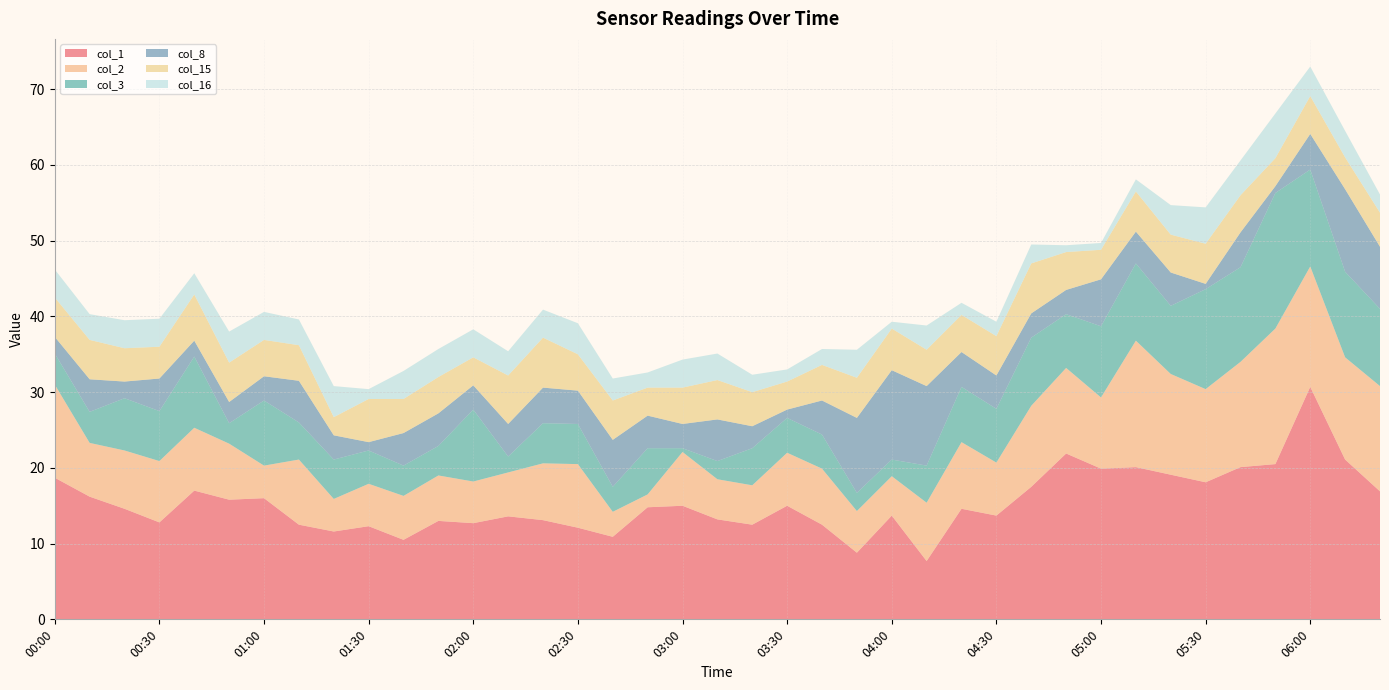

Reading left to right, what are all the values shown in this chart?

col_1: 00:00=18.7	00:10=16.2	00:20=14.6	00:30=12.8	00:40=17.0	00:50=15.8	01:00=16.0	01:10=12.5	01:20=11.6	01:30=12.3	01:40=10.5	01:50=13.0	02:00=12.7	02:10=13.6	02:20=13.1	02:30=12.1	02:40=10.9	02:50=14.8	03:00=15.0	03:10=13.2	03:20=12.5	03:30=15.0	03:40=12.5	03:50=8.8	04:00=13.7	04:10=7.7	04:20=14.6	04:30=13.7	04:40=17.5	04:50=21.9	05:00=19.9	05:10=20.1	05:20=19.1	05:30=18.1	05:40=20.1	05:50=20.5	06:00=30.7	06:10=21.1	06:20=16.9
col_2: 00:00=12.3	00:10=7.1	00:20=7.7	00:30=8.1	00:40=8.3	00:50=7.4	01:00=4.3	01:10=8.6	01:20=4.3	01:30=5.6	01:40=5.8	01:50=6.0	02:00=5.5	02:10=5.8	02:20=7.5	02:30=8.4	02:40=3.3	02:50=1.7	03:00=7.1	03:10=5.3	03:20=5.2	03:30=7.0	03:40=7.4	03:50=5.5	04:00=5.2	04:10=7.7	04:20=8.8	04:30=7.0	04:40=10.7	04:50=11.3	05:00=9.4	05:10=16.7	05:20=13.3	05:30=12.3	05:40=13.9	05:50=17.9	06:00=15.9	06:10=13.5	06:20=13.9
col_3: 00:00=4.1	00:10=4.1	00:20=6.9	00:30=6.6	00:40=9.4	00:50=2.7	01:00=8.6	01:10=4.9	01:20=5.2	01:30=4.4	01:40=4.0	01:50=3.9	02:00=9.5	02:10=2.1	02:20=5.3	02:30=5.3	02:40=3.3	02:50=6.1	03:00=0.5	03:10=2.4	03:20=4.9	03:30=4.6	03:40=4.5	03:50=2.4	04:00=2.2	04:10=4.9	04:20=7.3	04:30=7.1	04:40=9.0	04:50=7.1	05:00=9.4	05:10=10.2	05:20=9.0	05:30=13.2	05:40=12.5	05:50=17.9	06:00=12.8	06:10=11.3	06:20=10.2
col_8: 00:00=2.2	00:10=4.3	00:20=2.2	00:30=4.3	00:40=2.1	00:50=2.8	01:00=3.2	01:10=5.5	01:20=3.2	01:30=1.1	01:40=4.3	01:50=4.3	02:00=3.2	02:10=4.3	02:20=4.7	02:30=4.4	02:40=6.2	02:50=4.3	03:00=3.2	03:10=5.5	03:20=2.9	03:30=1.1	03:40=4.5	03:50=9.9	04:00=11.8	04:10=10.5	04:20=4.6	04:30=4.4	04:40=3.2	04:50=3.2	05:00=6.2	05:10=4.2	05:20=4.4	05:30=0.7	05:40=4.6	05:50=0.9	06:00=4.7	06:10=10.9	06:20=8.2
col_15: 00:00=5.2	00:10=5.2	00:20=4.4	00:30=4.2	00:40=6.1	00:50=5.2	01:00=4.8	01:10=4.7	01:20=2.4	01:30=5.7	01:40=4.5	01:50=4.8	02:00=3.7	02:10=6.4	02:20=6.6	02:30=4.8	02:40=5.2	02:50=3.7	03:00=4.8	03:10=5.2	03:20=4.5	03:30=3.7	03:40=4.7	03:50=5.3	04:00=5.5	04:10=4.8	04:20=4.9	04:30=5.2	04:40=6.6	04:50=5.0	05:00=3.9	05:10=5.3	05:20=5.0	05:30=5.3	05:40=4.9	05:50=3.7	06:00=5.0	06:10=4.2	06:20=4.5
col_16: 00:00=3.7	00:10=3.4	00:20=3.7	00:30=3.7	00:40=2.8	00:50=4.1	01:00=3.7	01:10=3.4	01:20=4.1	01:30=1.3	01:40=3.7	01:50=3.7	02:00=3.7	02:10=3.2	02:20=3.7	02:30=4.1	02:40=2.9	02:50=2.0	03:00=3.7	03:10=3.5	03:20=2.3	03:30=1.6	03:40=2.1	03:50=3.7	04:00=0.9	04:10=3.2	04:20=1.6	04:30=1.9	04:40=2.5	04:50=0.9	05:00=0.9	05:10=1.6	05:20=3.9	05:30=4.8	05:40=4.6	05:50=5.9	06:00=3.9	06:10=3.5	06:20=2.4